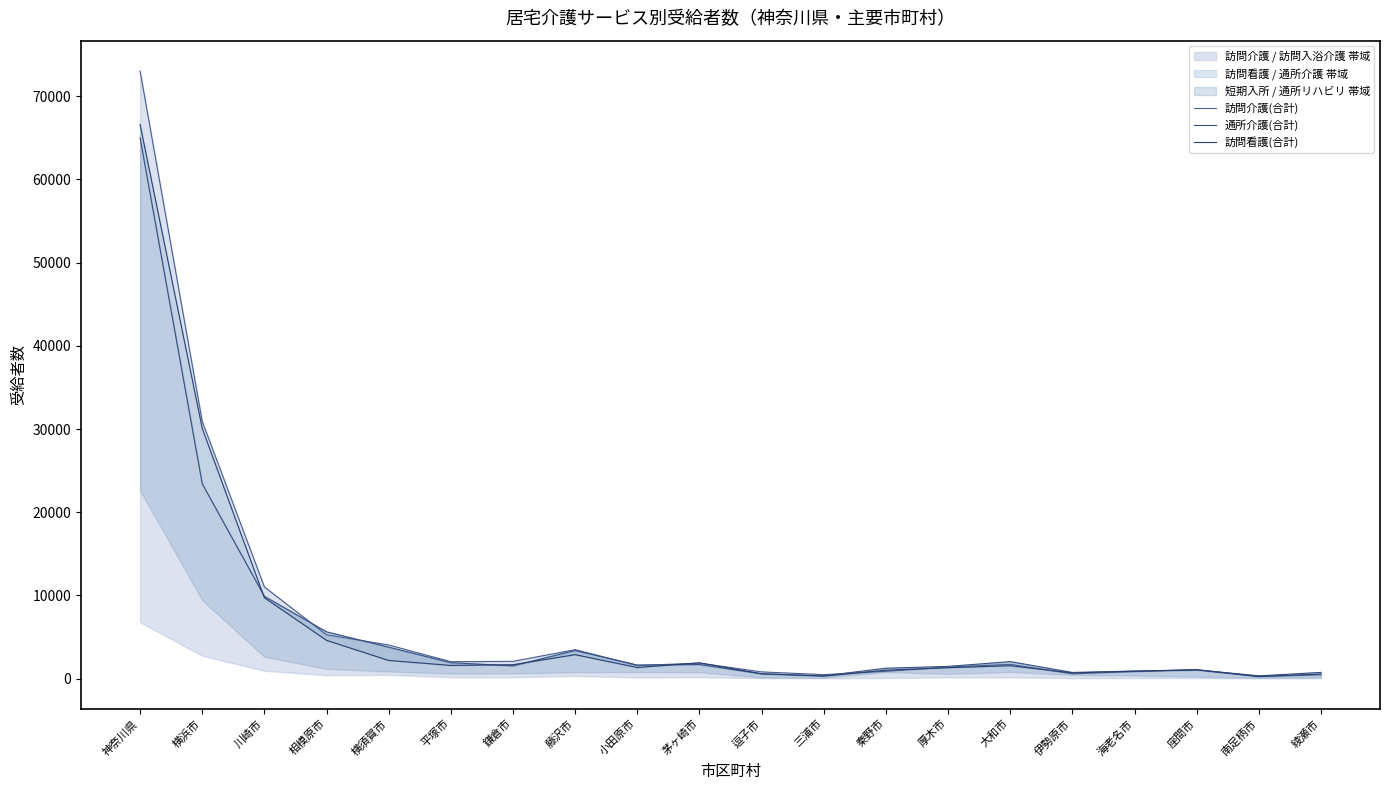

Which series has the largest range (max minus min)?

訪問介護(合計)